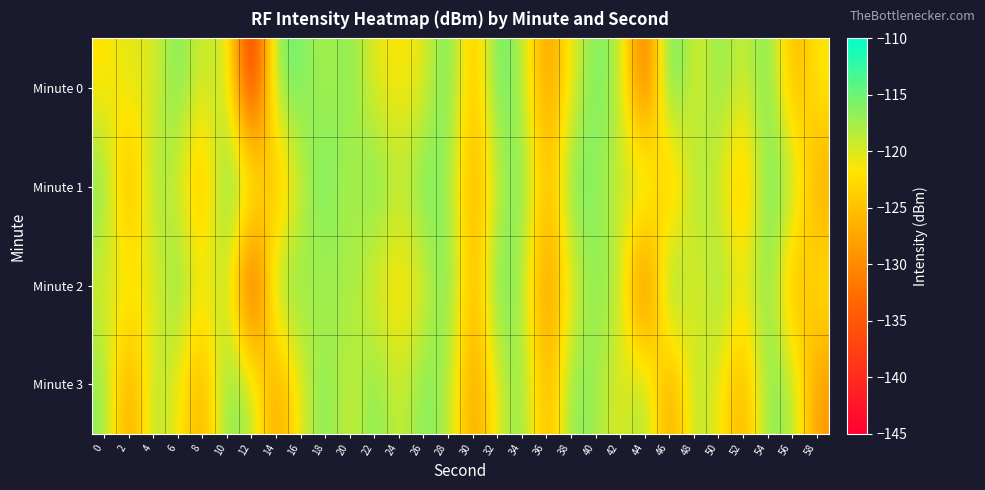

Which series has the largest total across all categories?

Minute 1